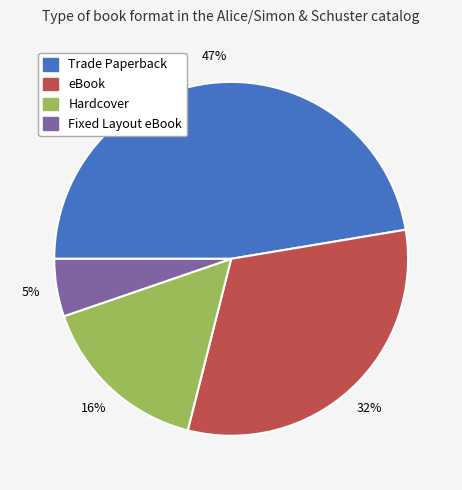

What is the largest slice in the pie chart?

Trade Paperback